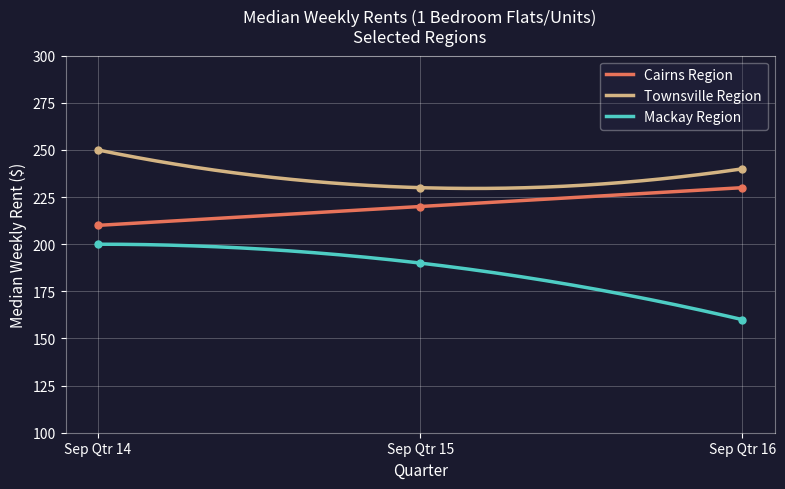

True or false: Mackay Region has a value of 335 at Sep Qtr 14.

False